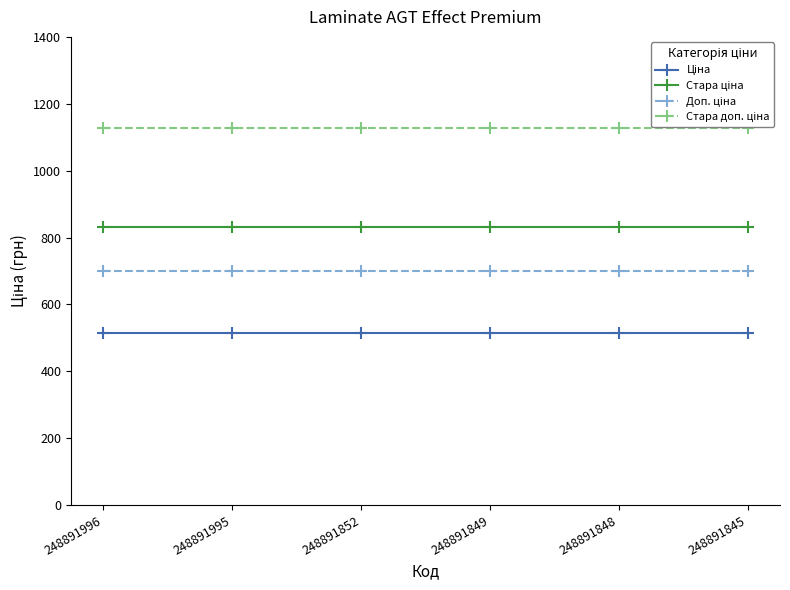

What is the maximum value for Стара ціна?

832.4